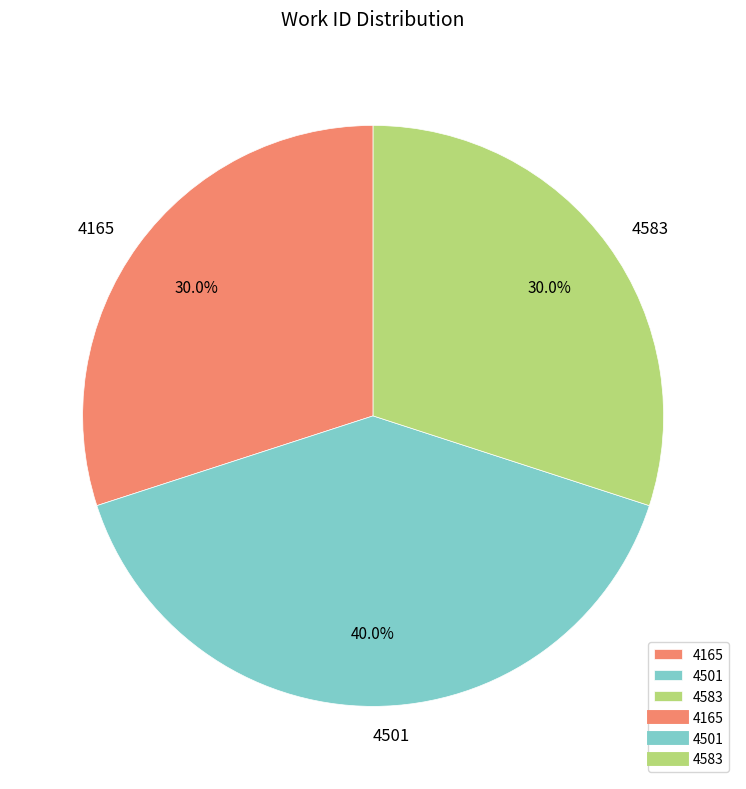

Does any single category account for the majority?

No